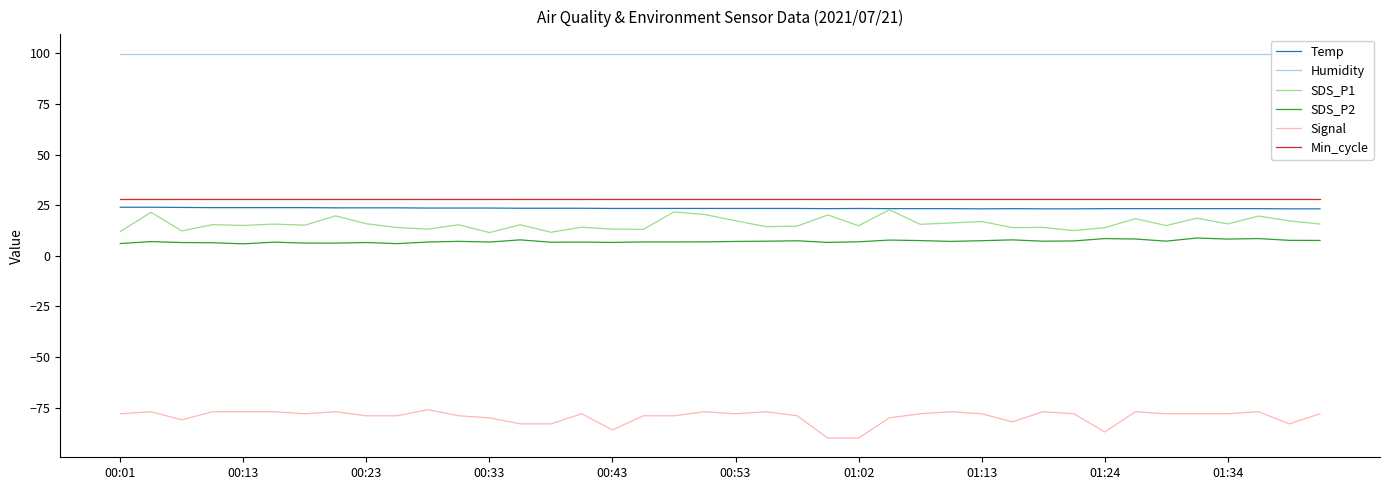

True or false: Temp and Signal intersect in this chart.

False